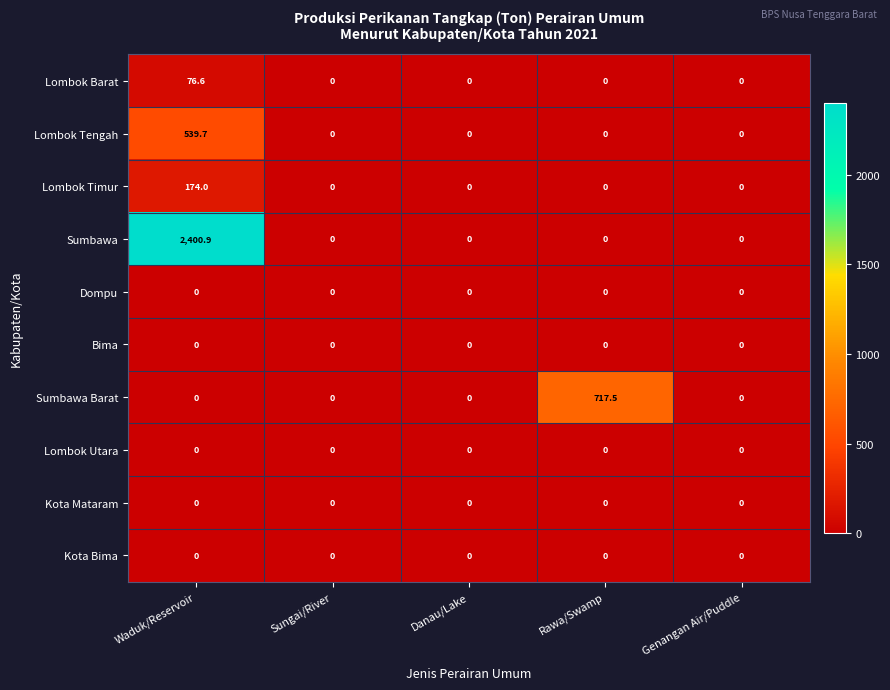

What is the maximum value for Sumbawa Barat?

717.5